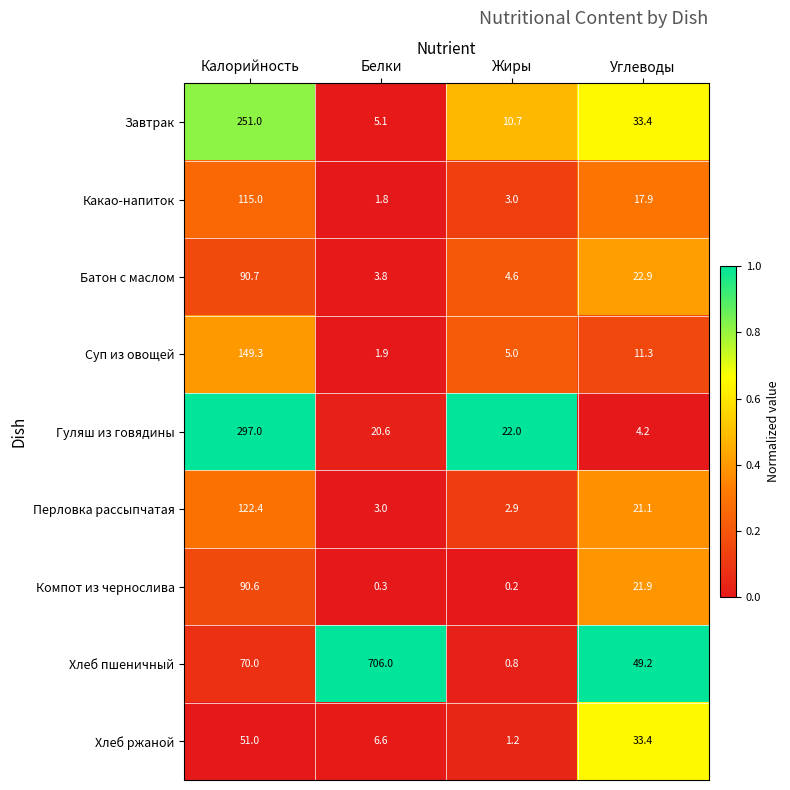

Which series has the largest range (max minus min)?

Хлеб пшеничный